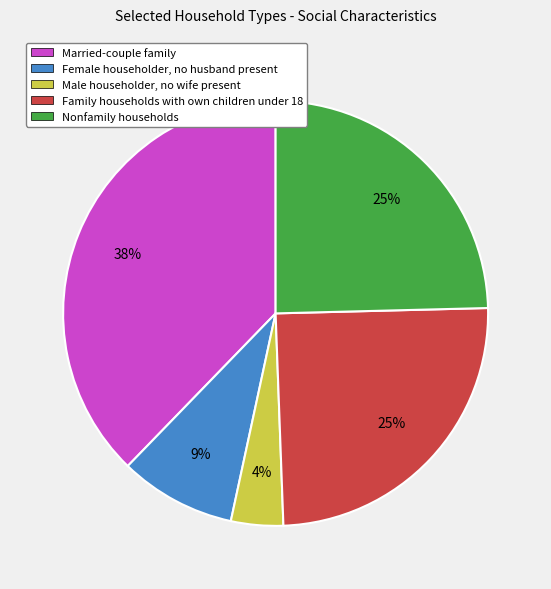

To the nearest percent, what is the difference between the Female householder, no husband present and Family households with own children under 18 slice percentages?

16%